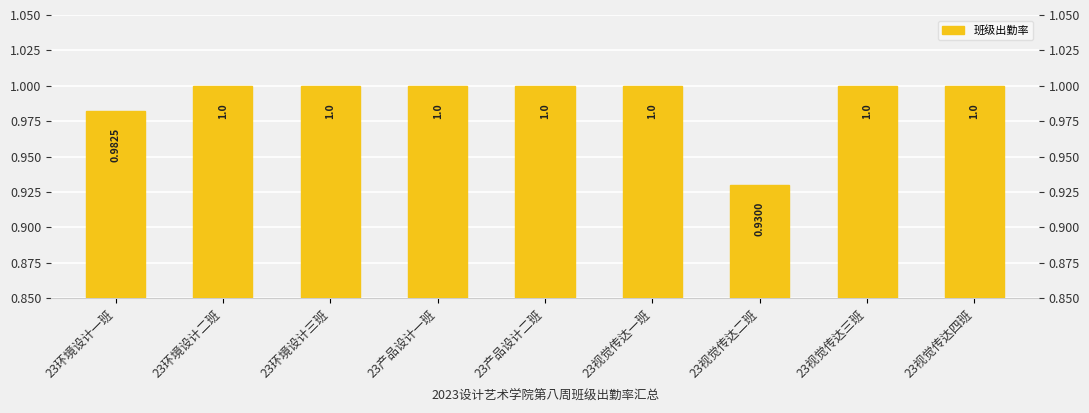

List the labels in order of value, smallest first.

23视觉传达二班, 23环境设计一班, 23环境设计二班, 23环境设计三班, 23产品设计一班, 23产品设计二班, 23视觉传达一班, 23视觉传达三班, 23视觉传达四班